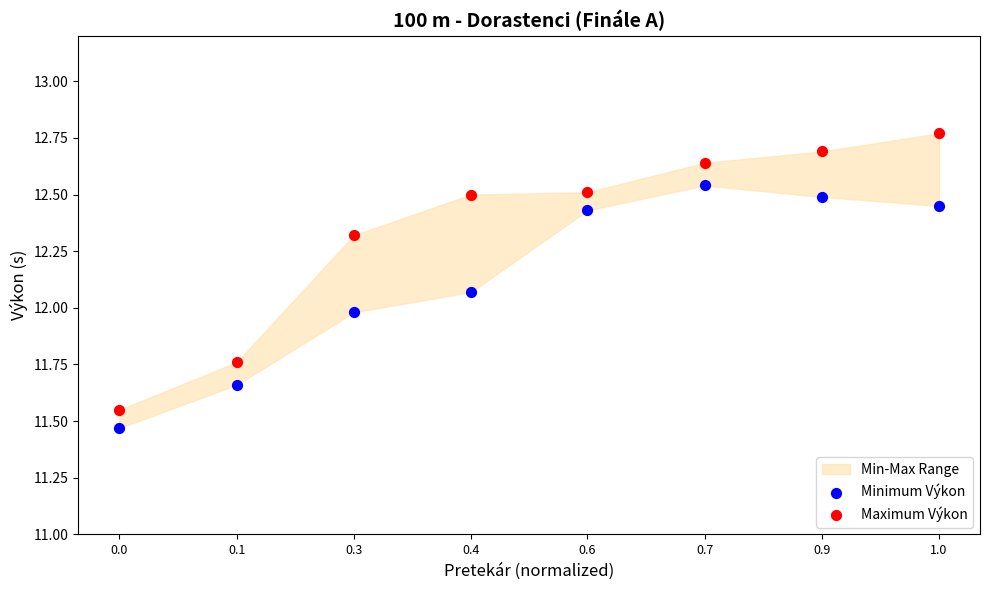

Which series reaches the maximum Y coordinate?

Maximum Výkon